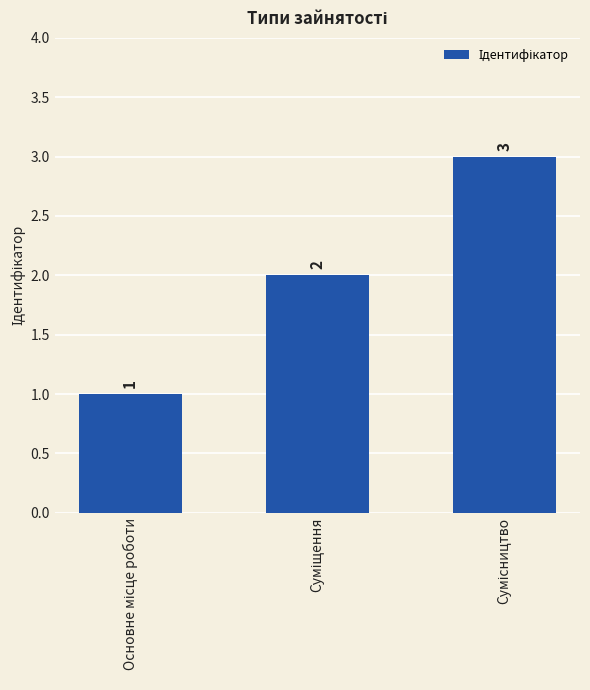

What is the value of the 2nd bar from the left?

2